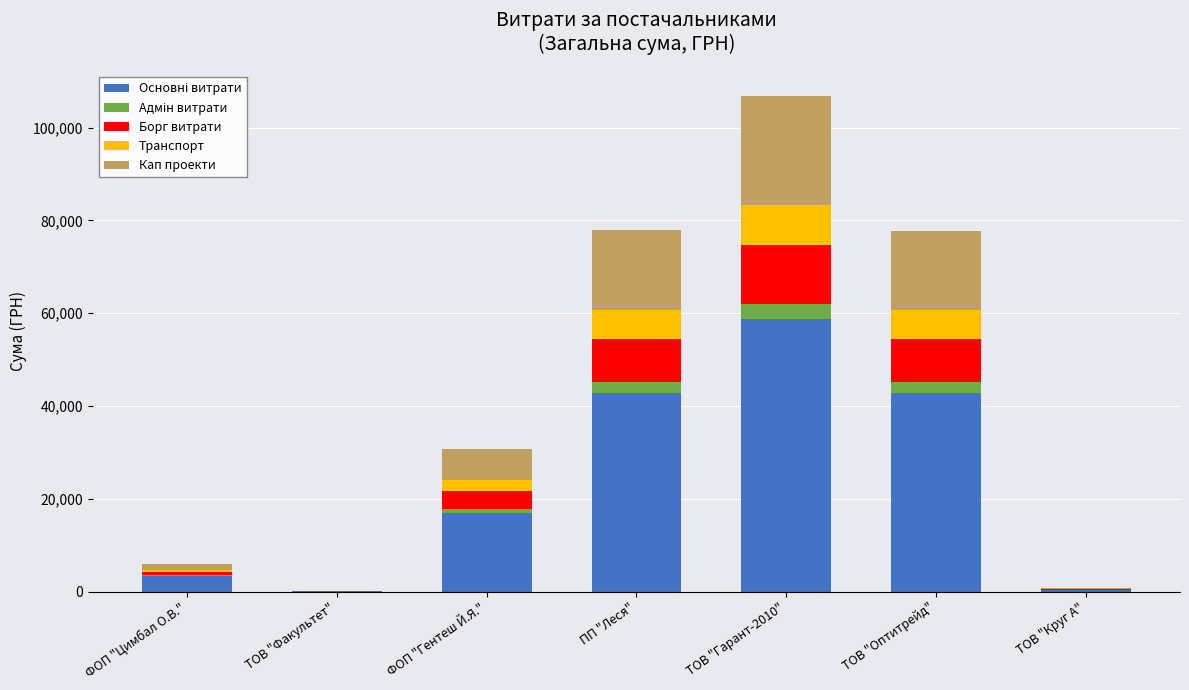

At which category is the sum across all series the highest?

ТОВ "Гарант-2010"